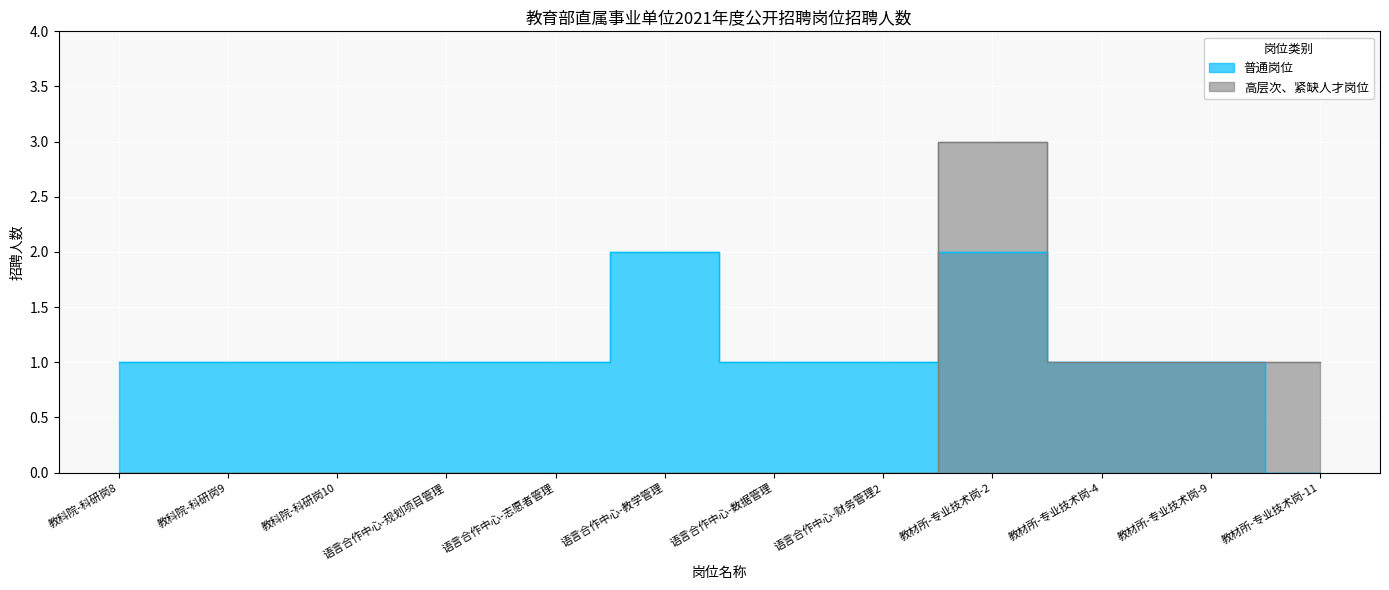

Which label corresponds to the smallest value in the chart?

教科院-科研岗8